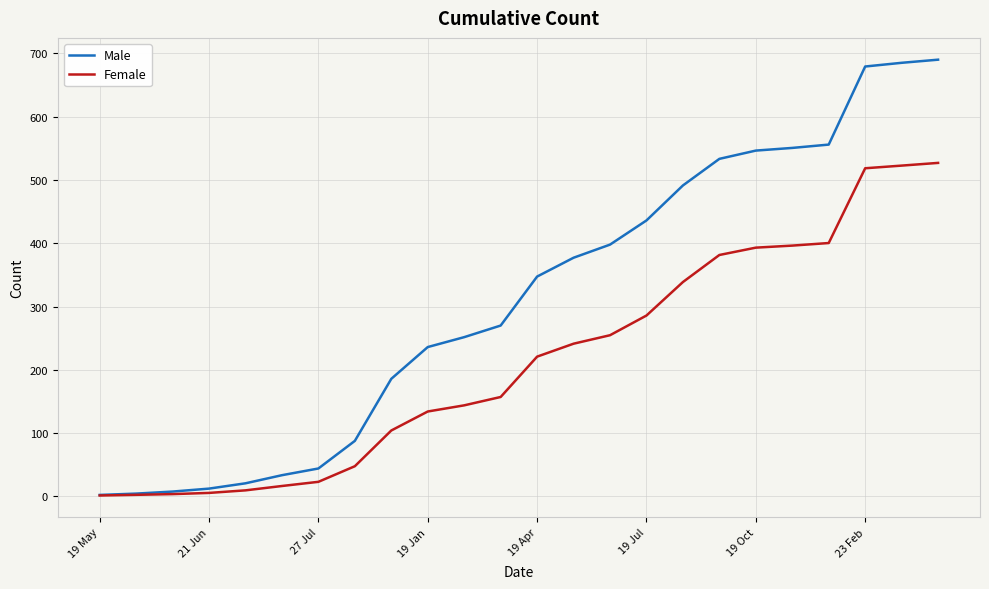

Rank the series by their maximum value, from lowest to highest.

Female, Male